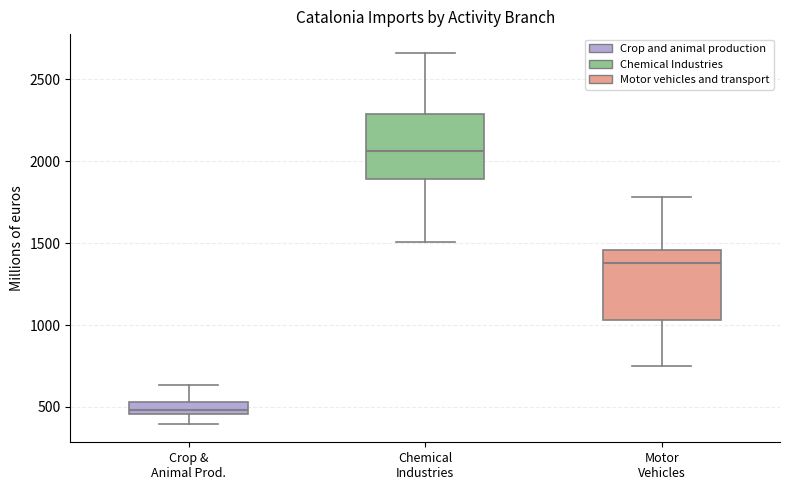

Which box has the lowest median line?

Crop & Animal Prod.